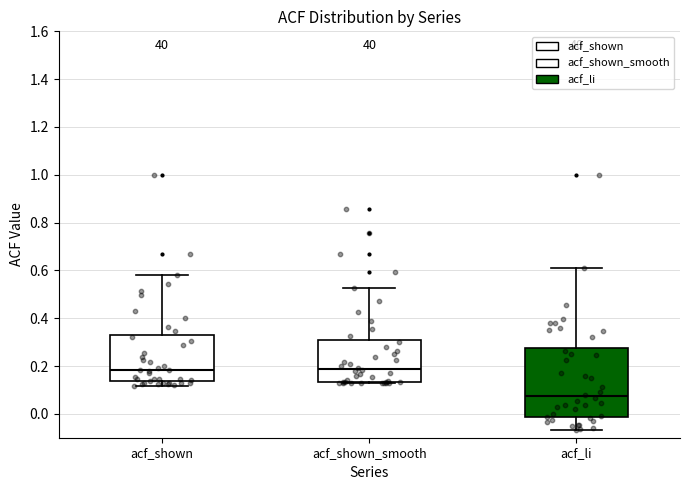

Where is the lower edge of the box for acf_li on the y-axis? The values are not printed on the chart, so give them approximately, as read against the axis.

-0.02